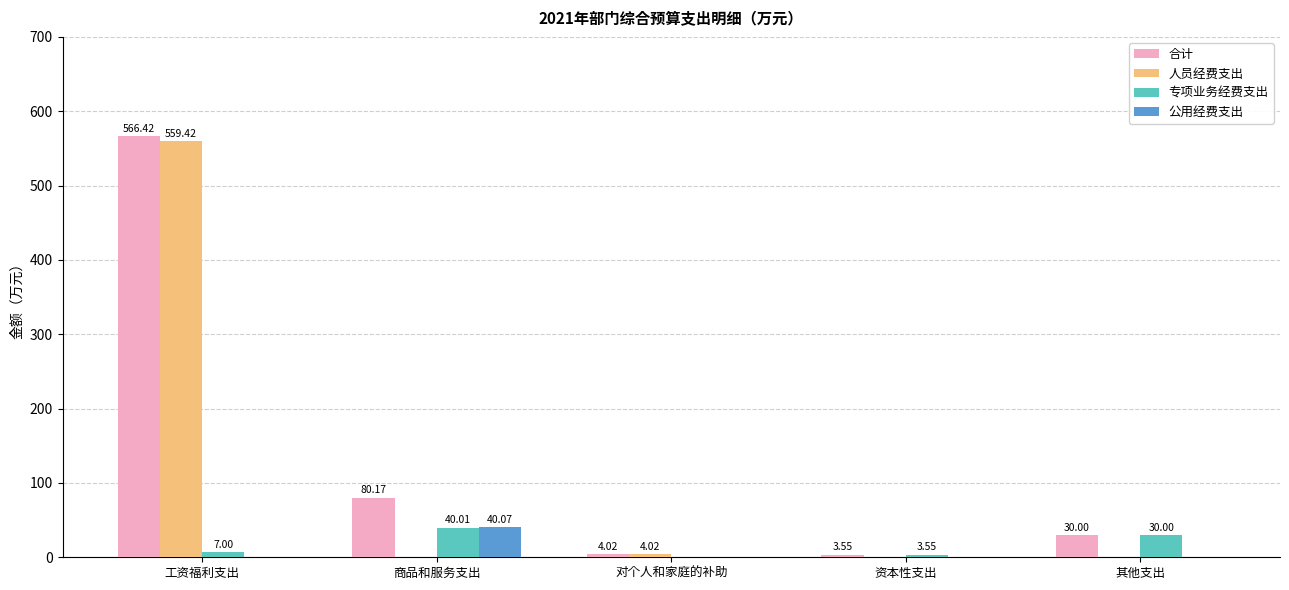

The value of 合计 at 工资福利支出 is 566.4. True or false?

True